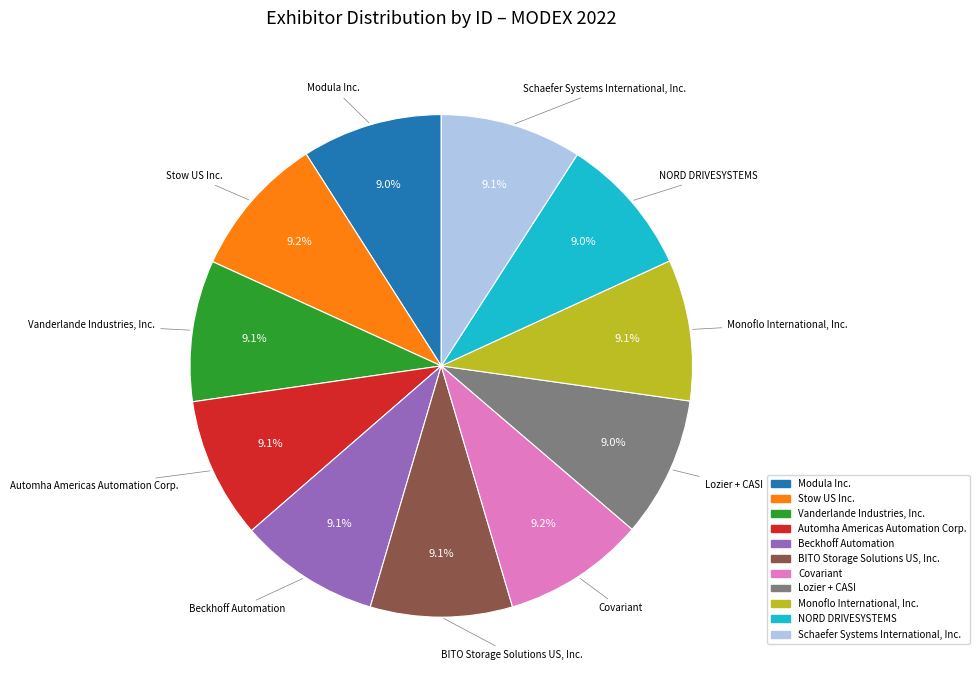

What percentage is NOT represented by Monoflo International, Inc.?

90.9%